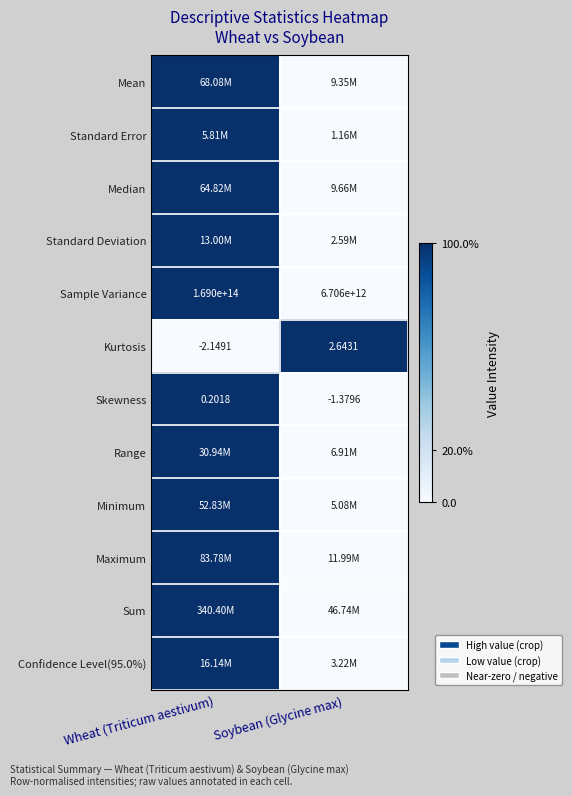

At how many categories does at least one series exceed 0?

2